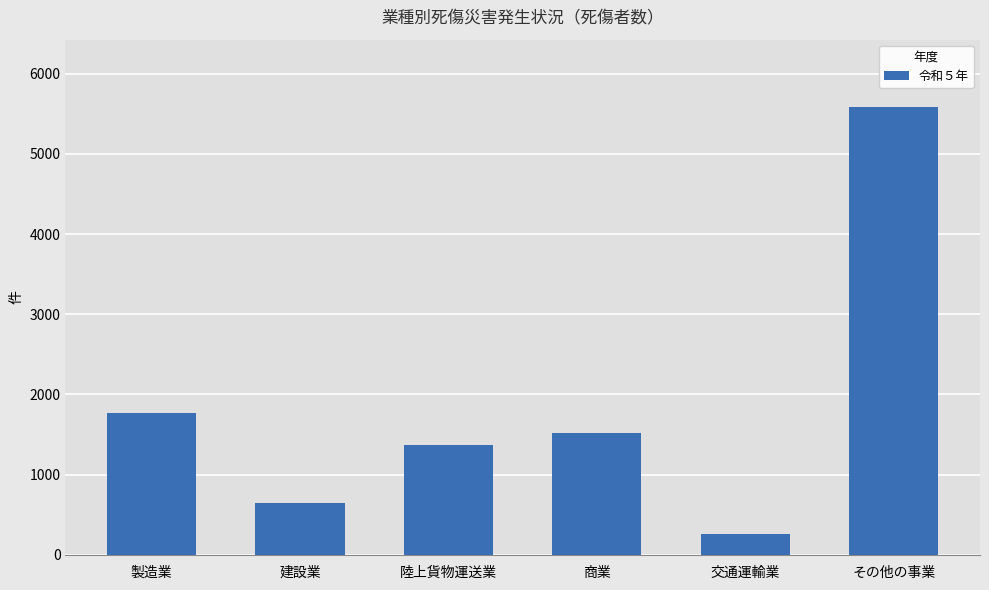

Approximately how many times larger is the value at その他の事業 compared to 交通運輸業?

21.5